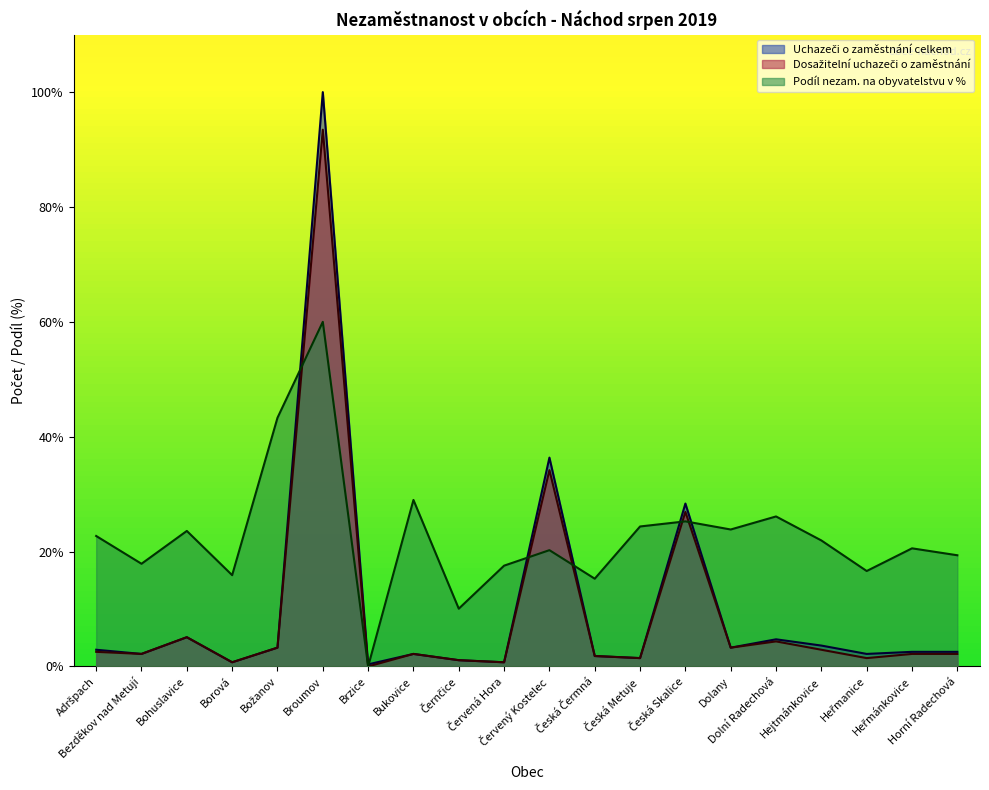

Between Broumov and Dolní Radechová, which series saw the biggest shift?

Uchazeči o zaměstnání celkem